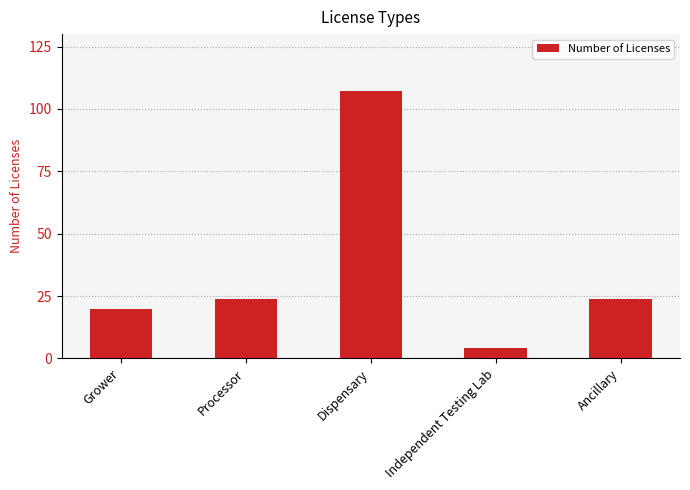

What is the label of the 4th bar from the left?

Independent Testing Lab